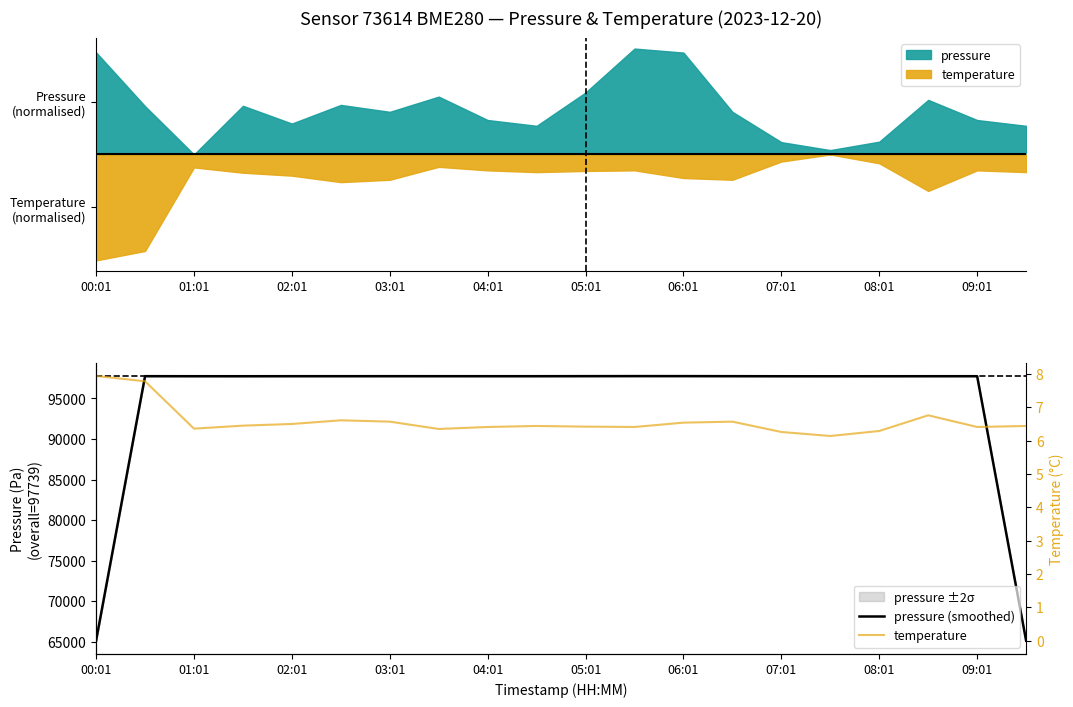

Is the value of temperature at 12 greater than the value of pressure (smoothed) at 13?

No